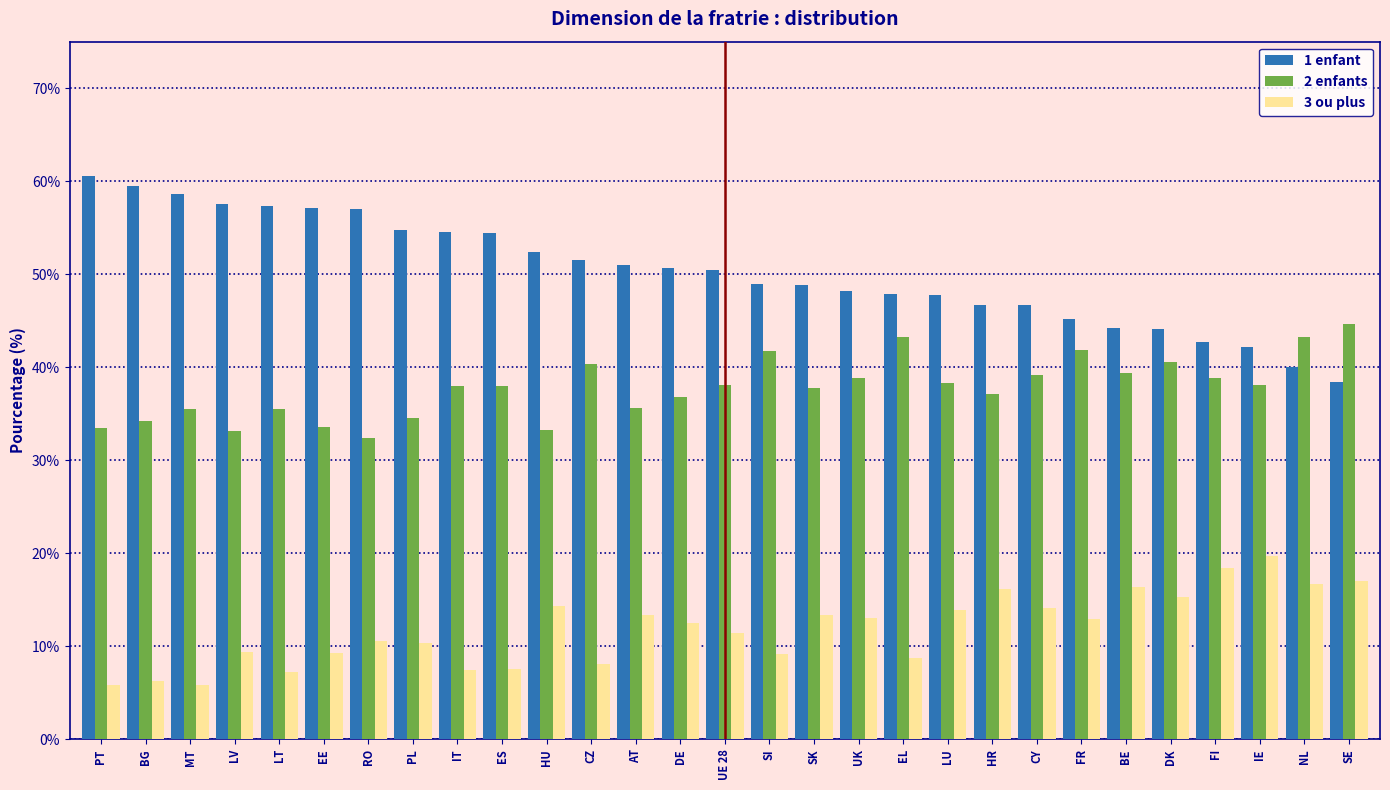

What is the difference between the maximum and minimum values in the 1 enfant series?

22.2